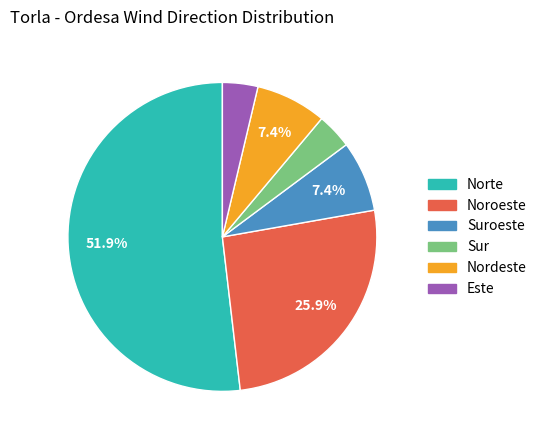

How many segments does this pie chart have?

6